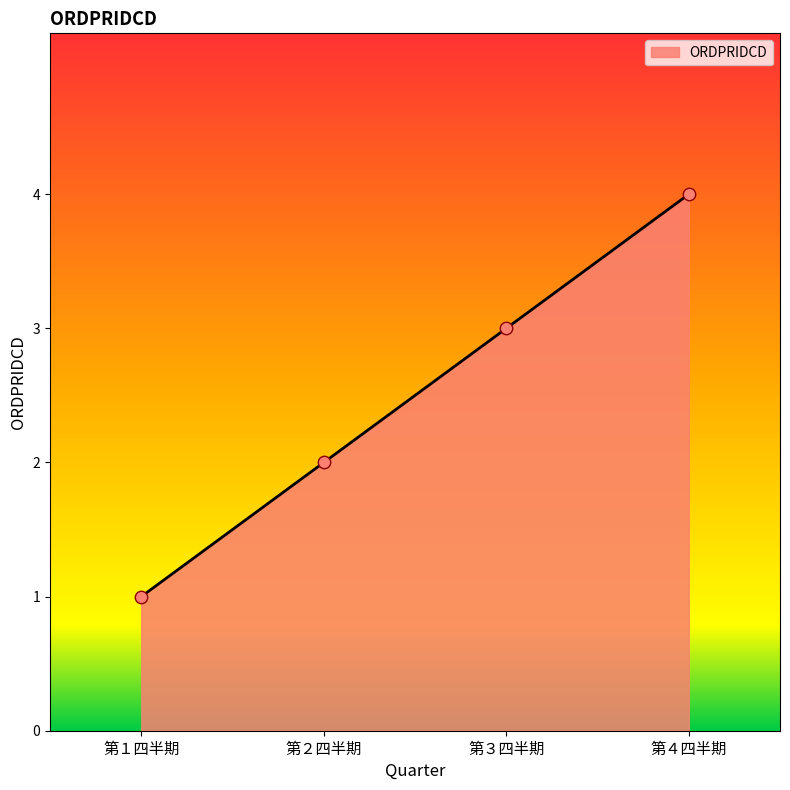

Approximately how many times larger is the value at 第１四半期 compared to 第３四半期?

0.3